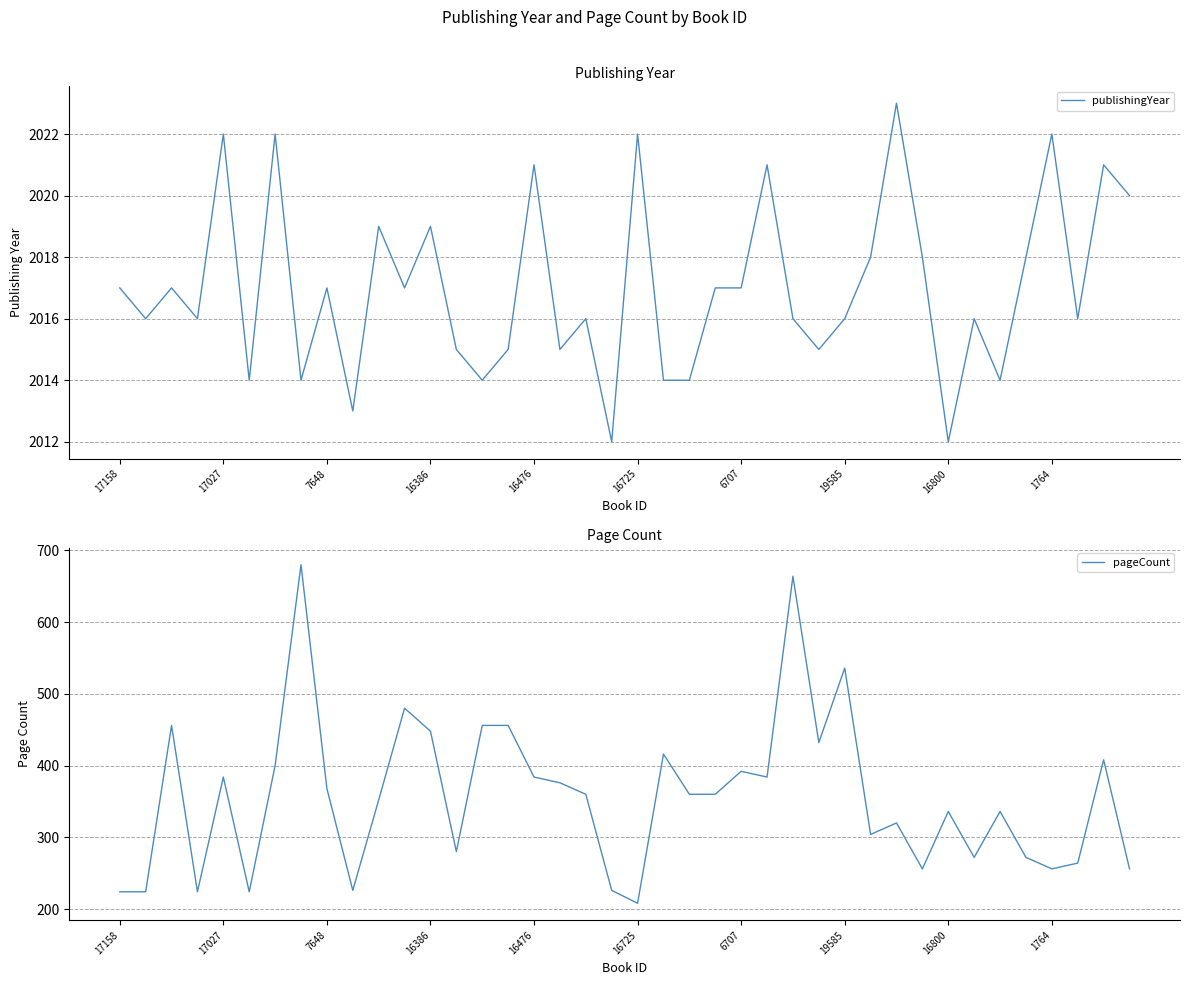

True or false: pageCount and publishingYear cross at least once.

False